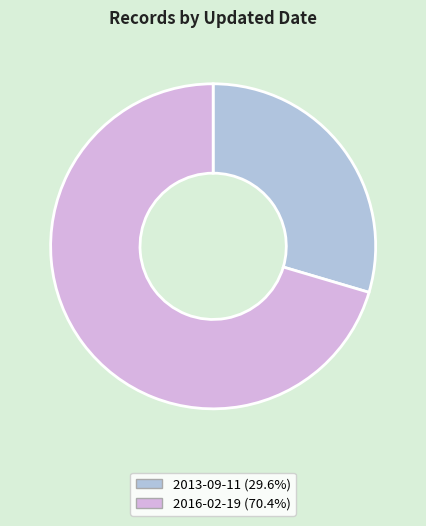

Combined, do 2016-02-19 and 2013-09-11 account for over 50%?

Yes